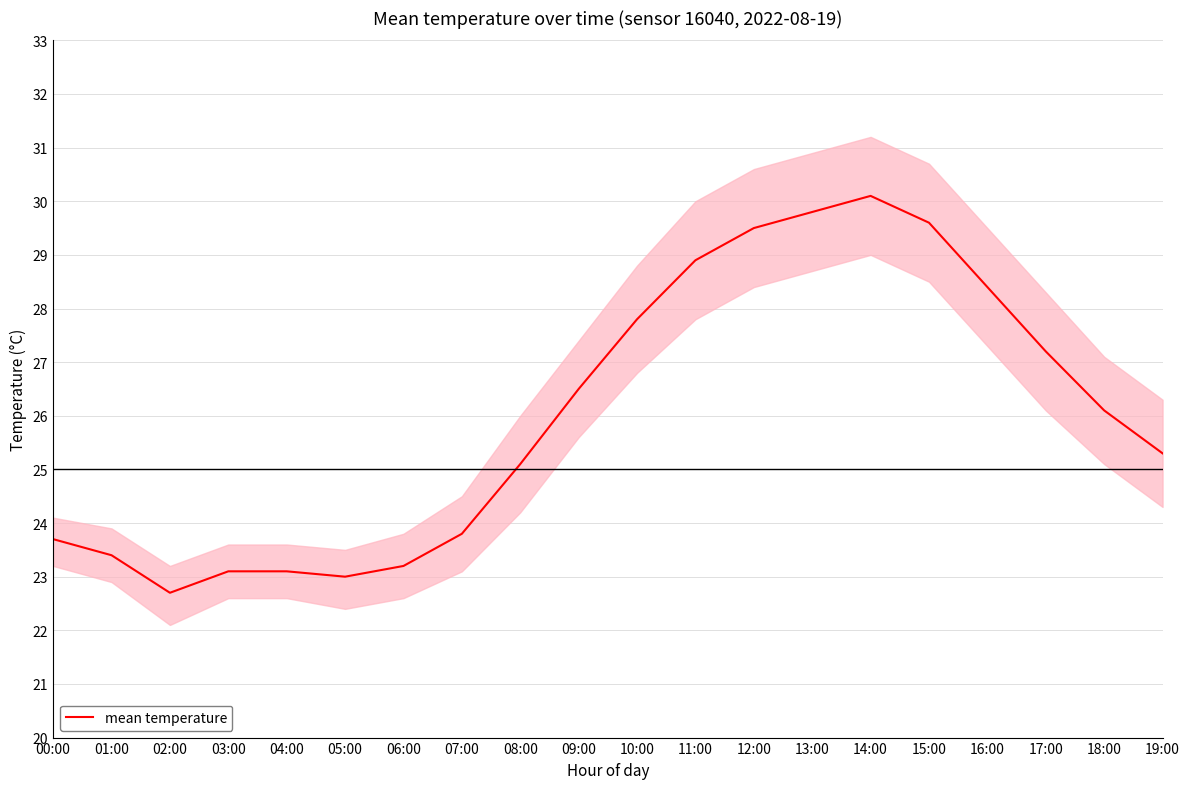

Reading left to right, transcribe all the data shown in this chart.

00:00=23.7	01:00=23.4	02:00=22.7	03:00=23.1	04:00=23.1	05:00=23.0	06:00=23.2	07:00=23.8	08:00=25.1	09:00=26.5	10:00=27.8	11:00=28.9	12:00=29.5	13:00=29.8	14:00=30.1	15:00=29.6	16:00=28.4	17:00=27.2	18:00=26.1	19:00=25.3